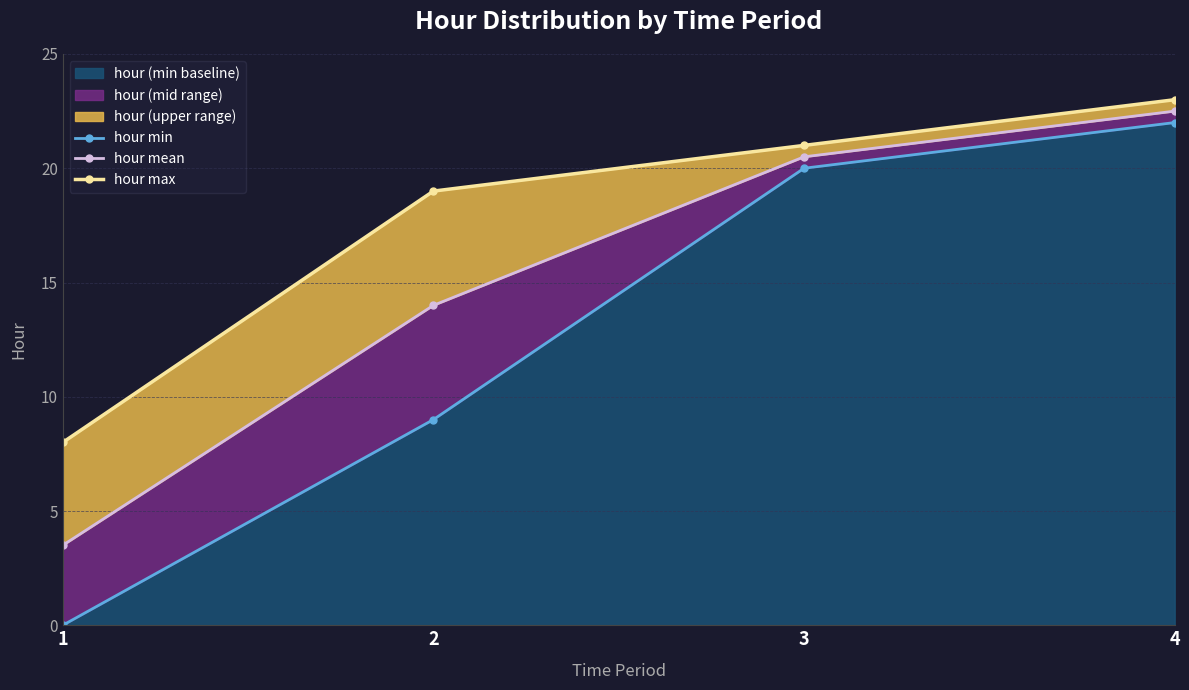

True or false: hour min and hour mean intersect in this chart.

False